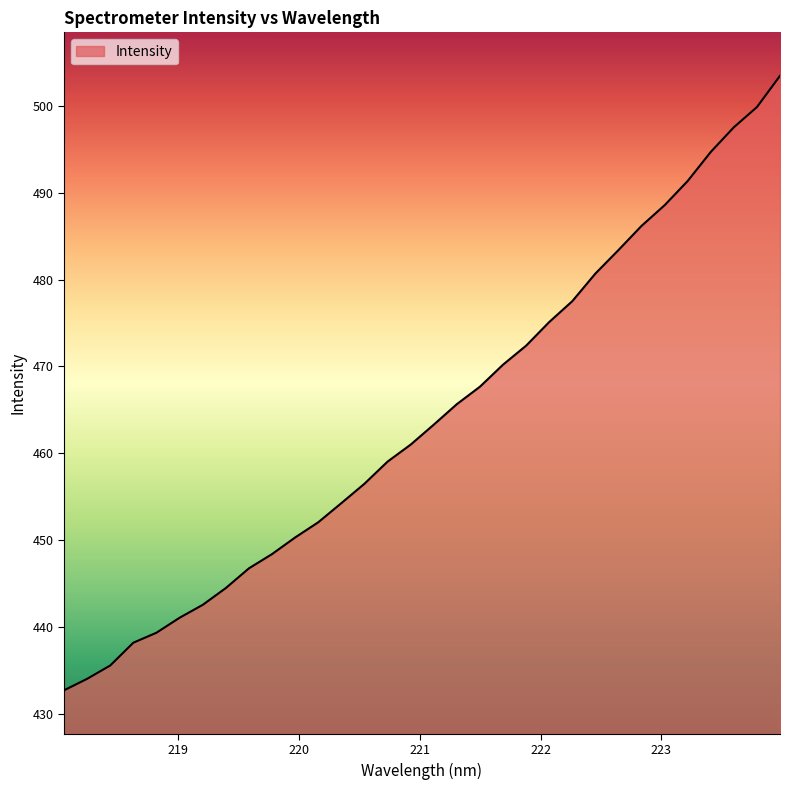

What is the average value?

464.2